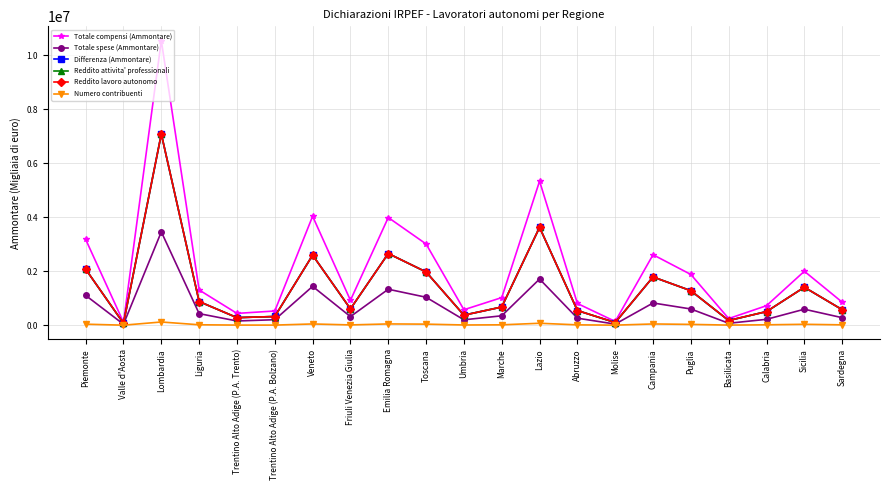

Is it true that Reddito lavoro autonomo equals 280868 at Trentino Alto Adige (P.A. Trento)?

True